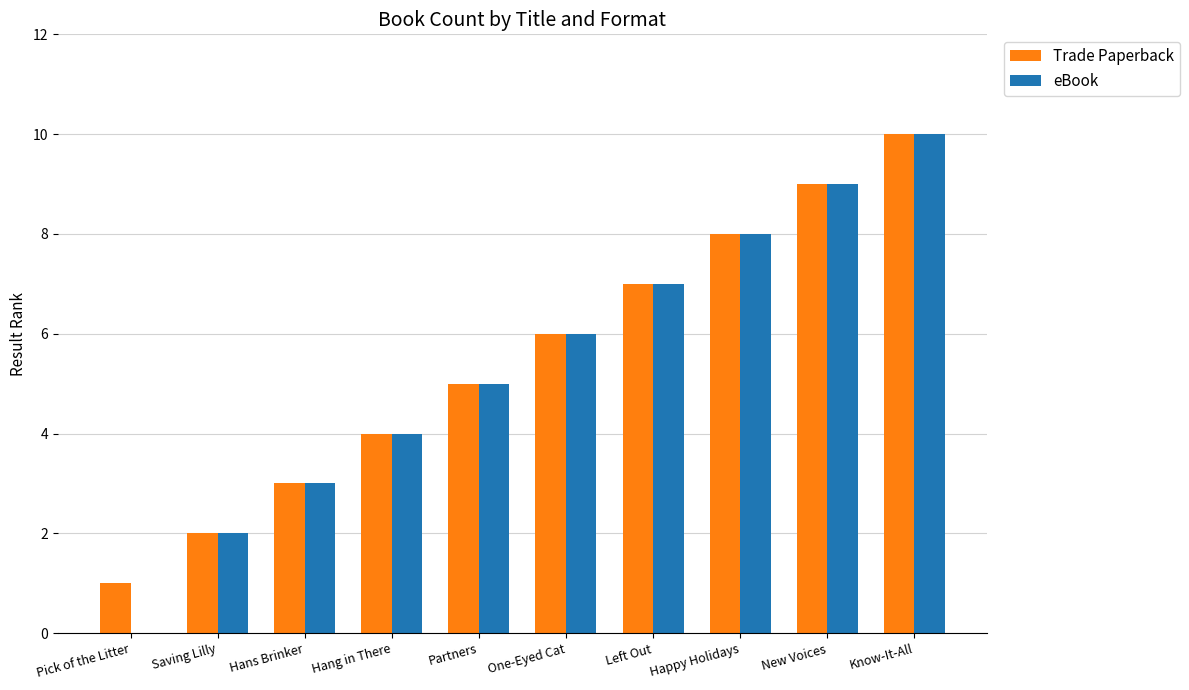

Reading left to right, list all the values displayed in this chart.

Trade Paperback: 1	2	3	4	5	6	7	8	9	10
eBook: 0	2	3	4	5	6	7	8	9	10